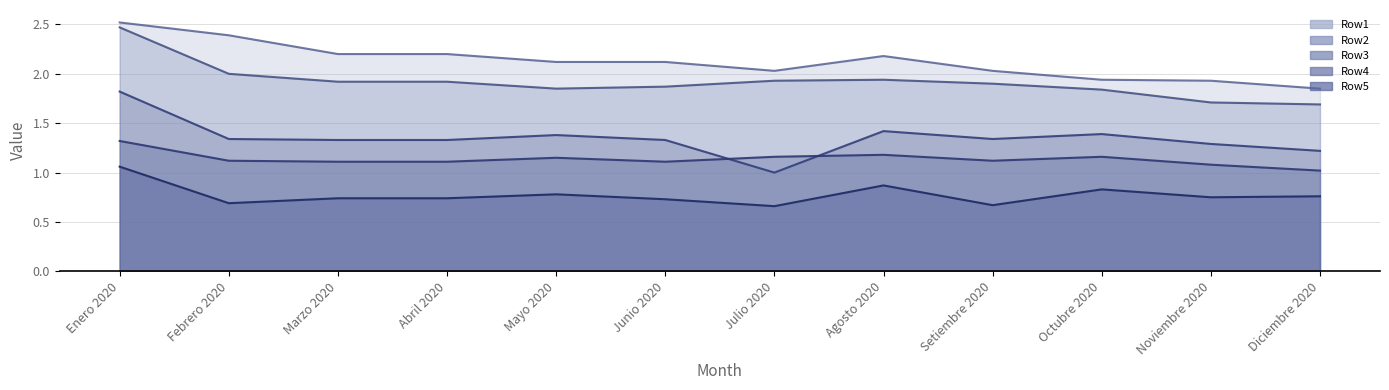

In Row2, how many points are lower than both neighbors (excluding endpoints)?

1